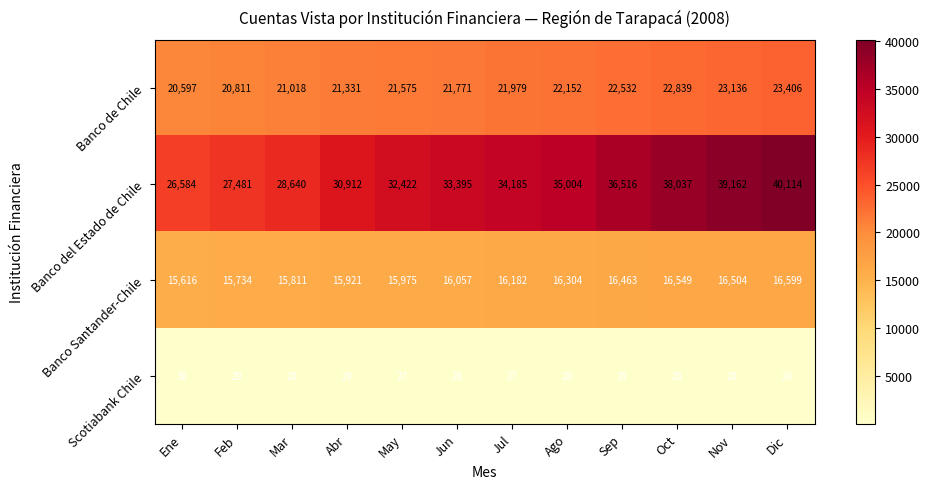

The value of Banco Santander-Chile at May is 8341. True or false?

False